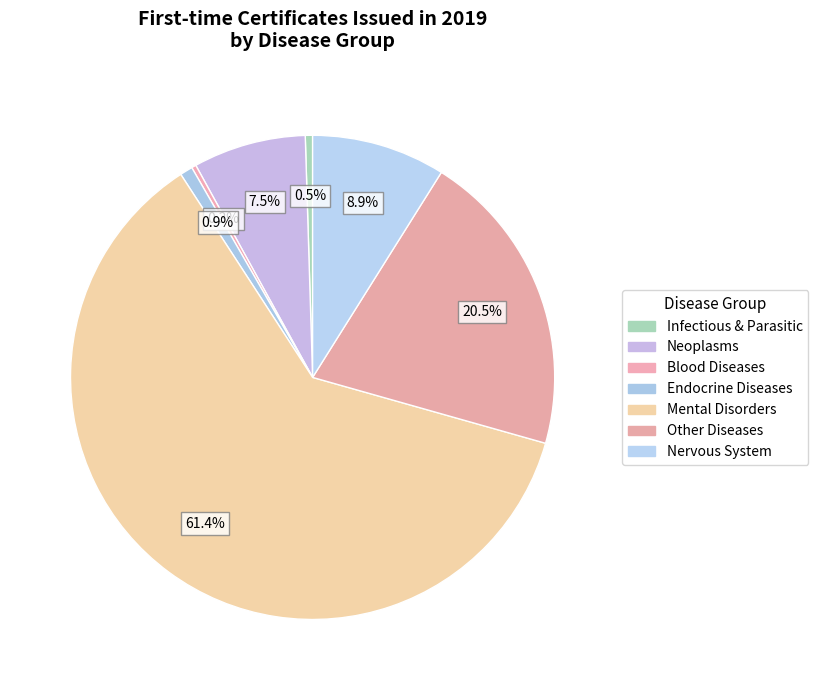

What is the largest slice in the pie chart?

Mental and behavioural disorders